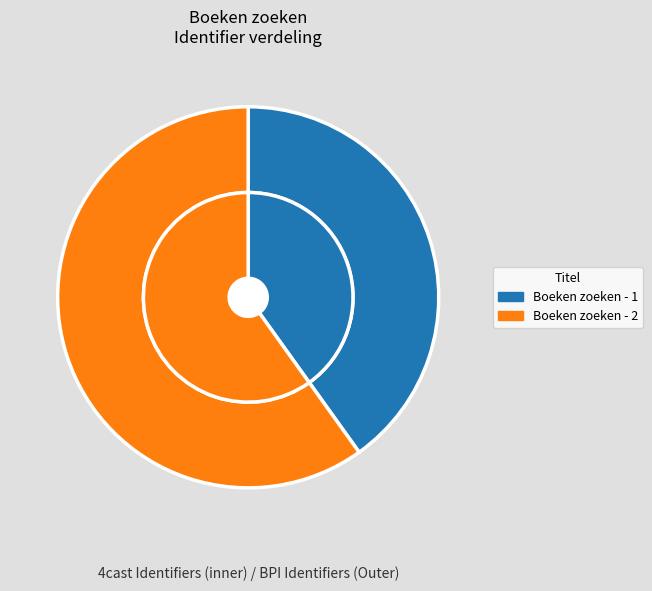

To the nearest percent, what percentage of the pie is Boeken zoeken - 1?

40%